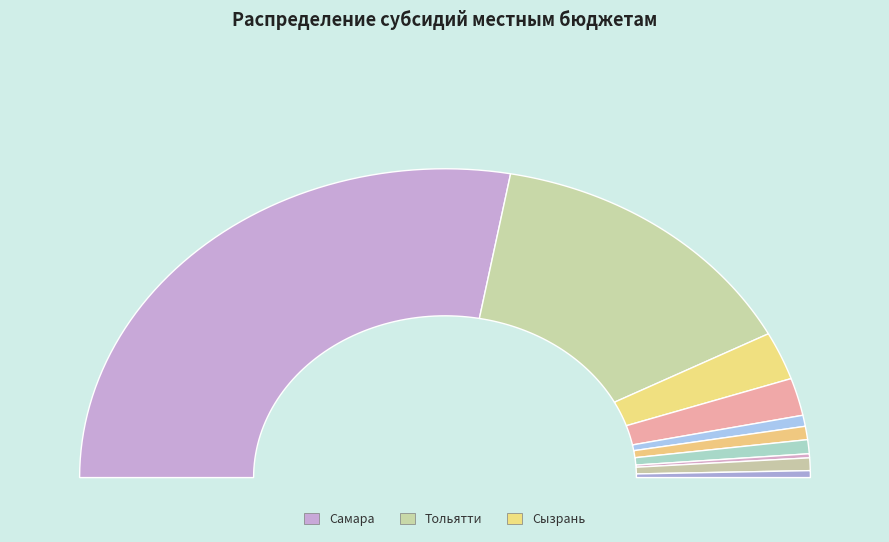

Which slice is the largest?

Самара